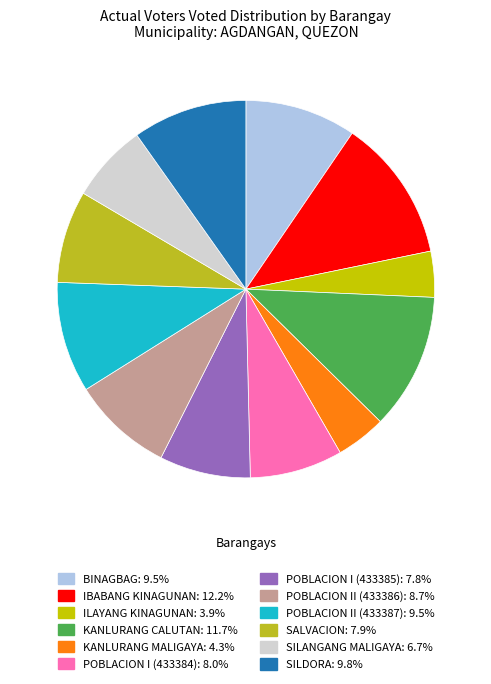

What is the ratio of the value at BINAGBAG to the value at KANLURANG CALUTAN?

0.8